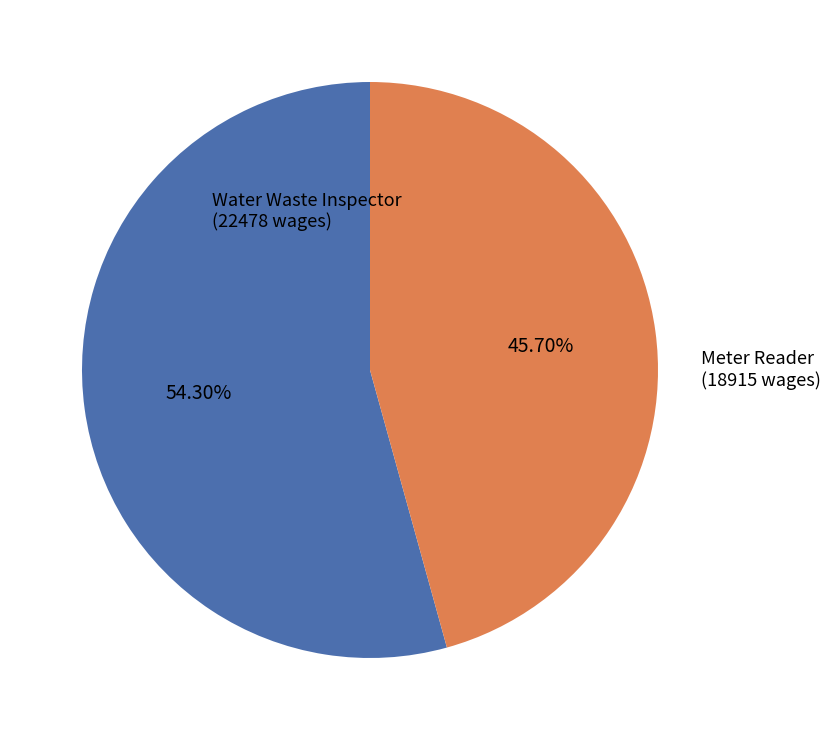

Does any single category account for the majority?

Yes